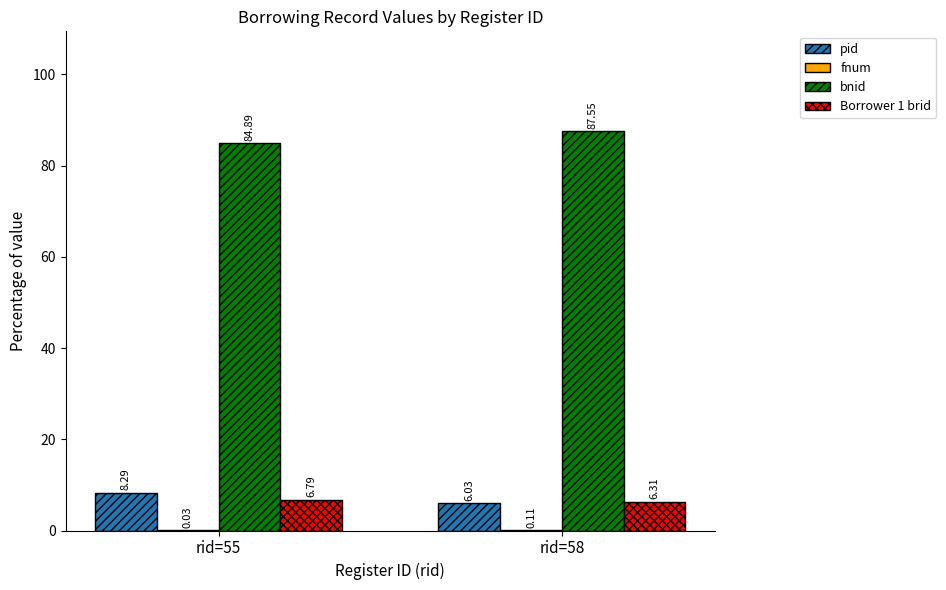

What is the greatest value displayed?

87.6